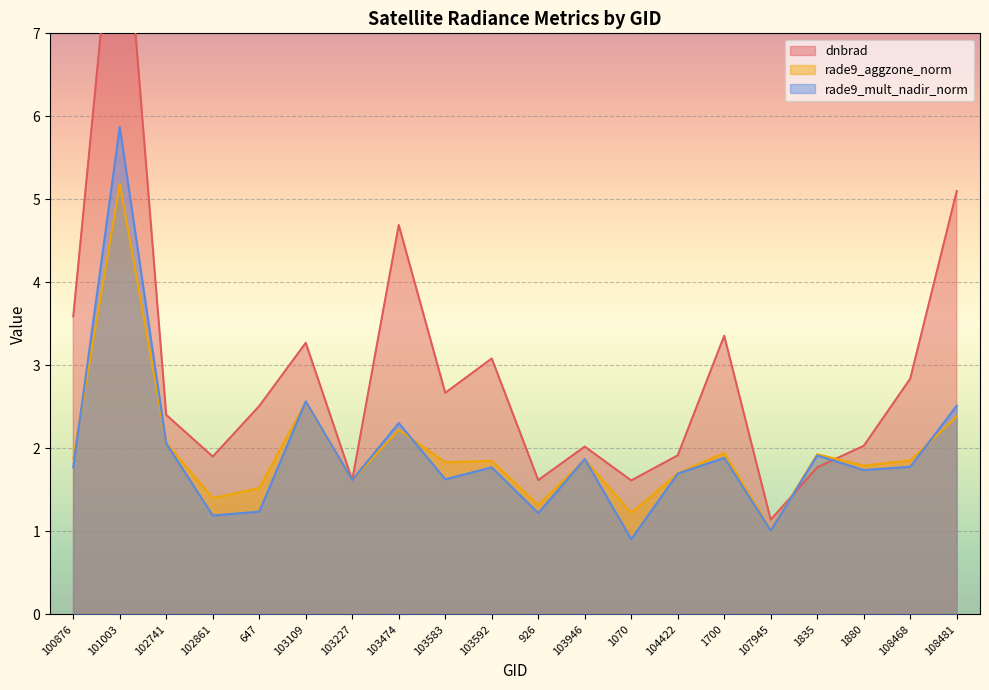

Where is rade9_aggzone_norm nearest to the value 3?

103109